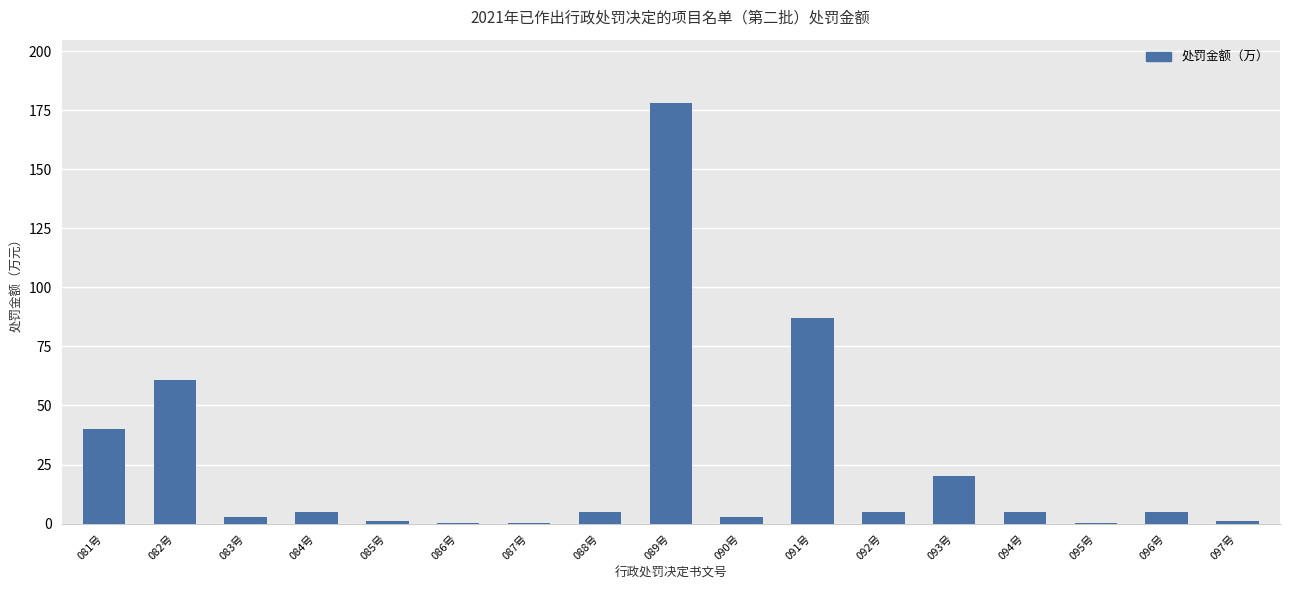

The value at 081号 is 60.7. True or false?

False